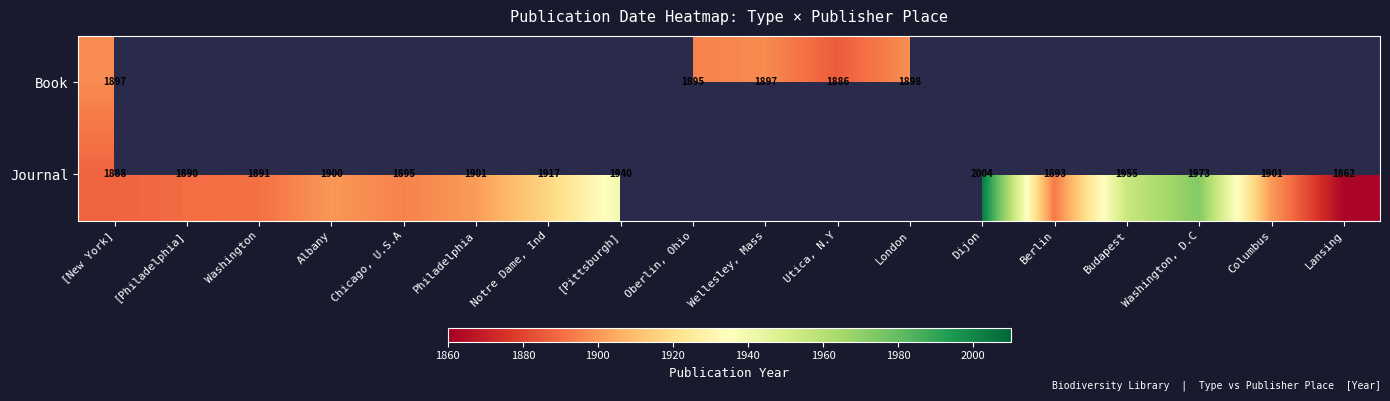

At [New York], list the series in order from largest to smallest.

Book, Journal